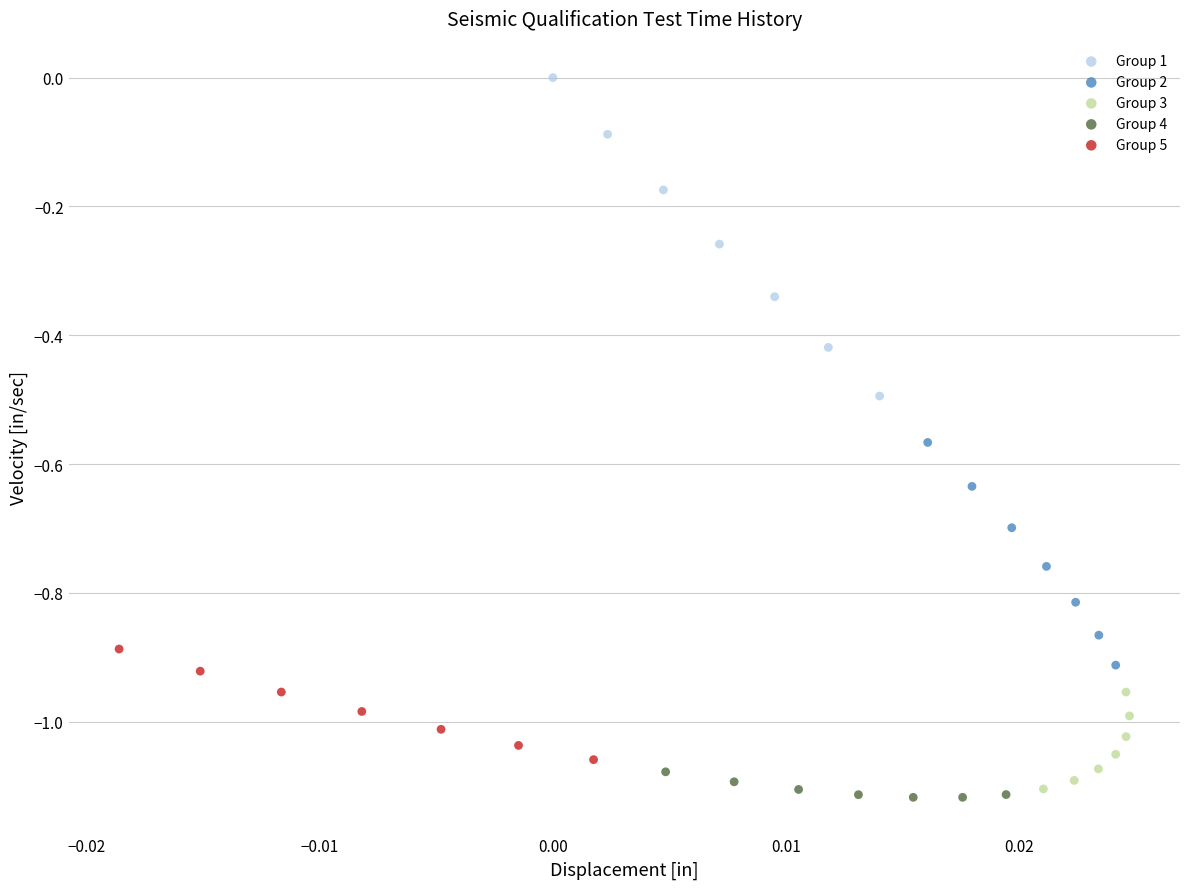

What are all the series names shown in the legend?

Group 1, Group 2, Group 3, Group 4, Group 5